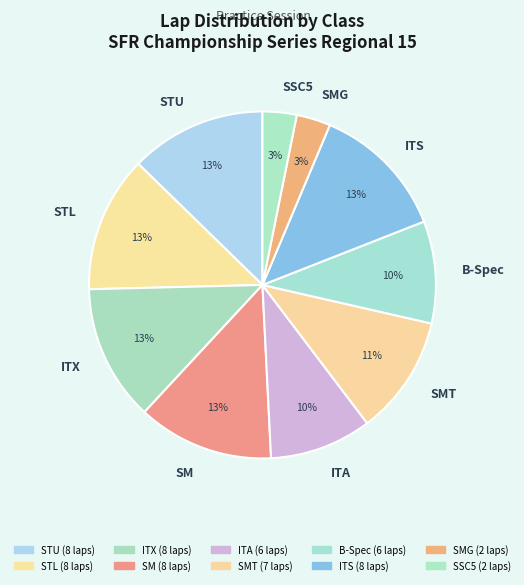

Is SMG the majority of the pie?

No